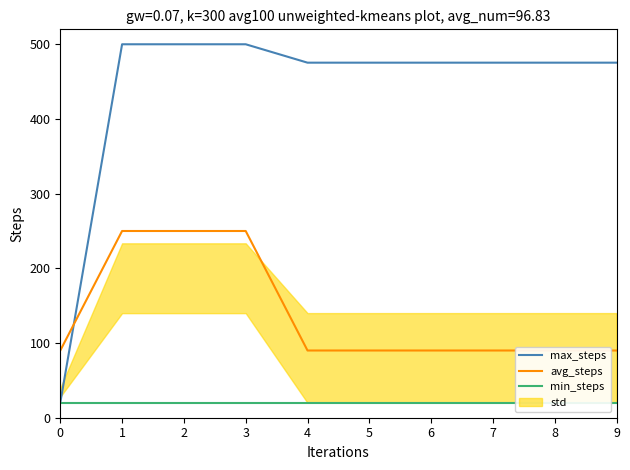

Which has a higher value, 9 or 0?

9